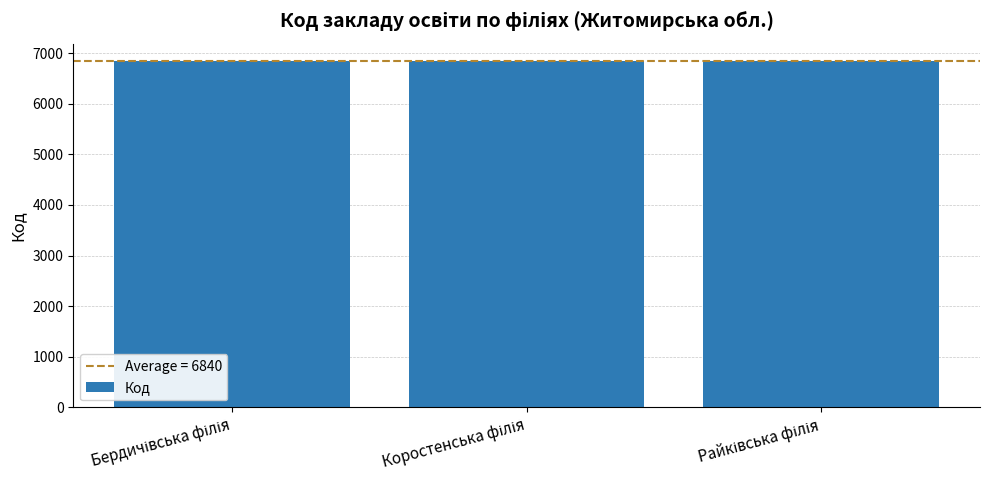

What is the greatest value displayed?

6845